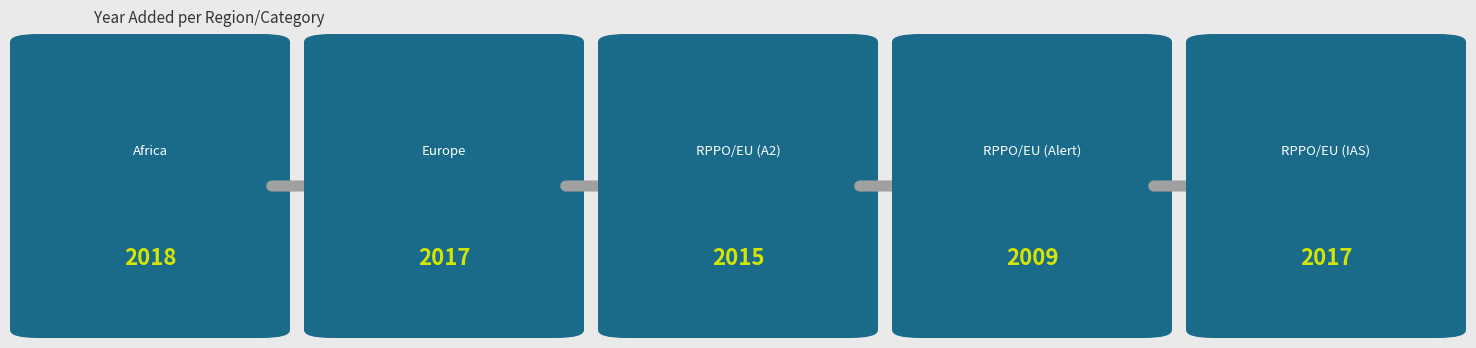

What position from the left is RPPO/EU (IAS)?

5